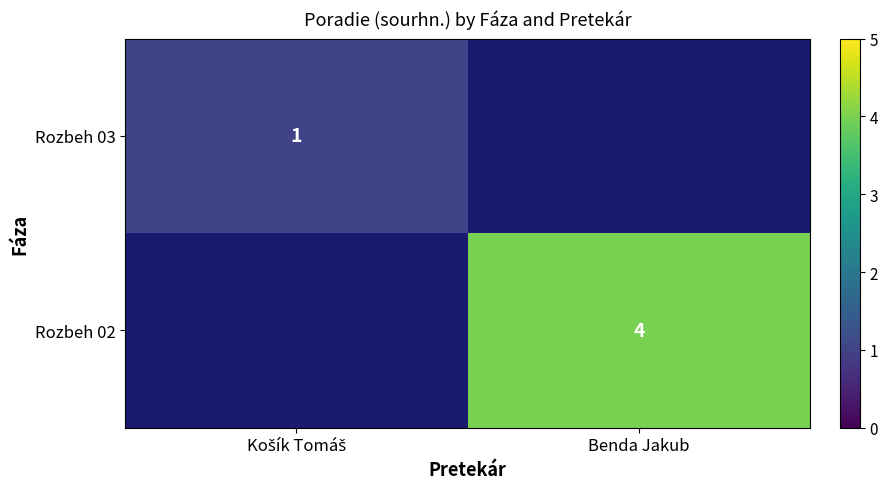

Is it true that Rozbeh 02 equals 2 at Benda Jakub?

False